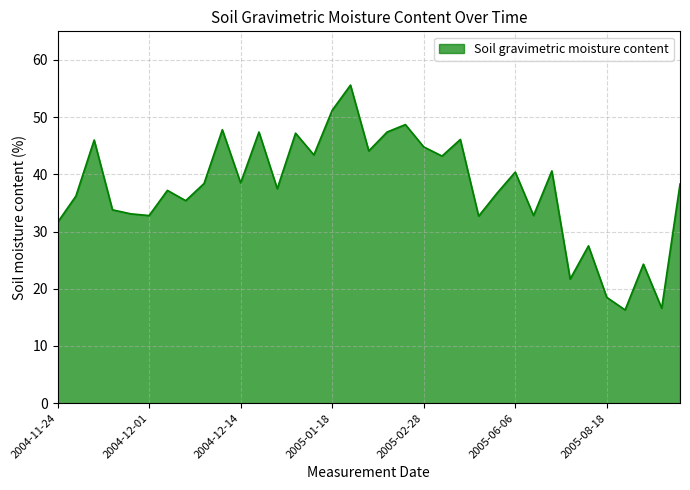

What is the difference between the maximum and minimum values?

39.3